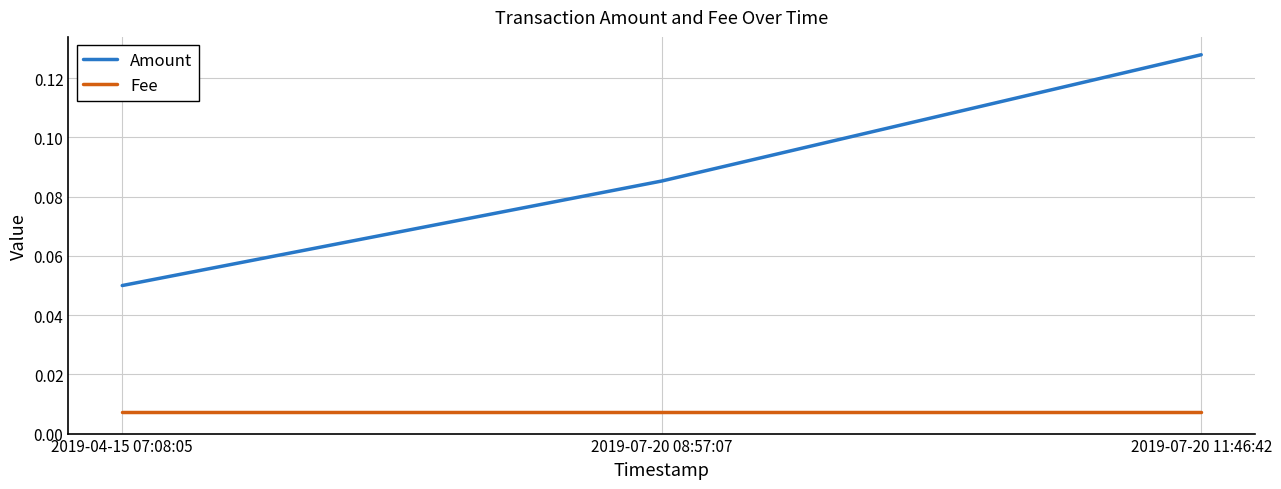

The value of Amount at 2019-07-20 08:57:07 is 0.0. True or false?

False